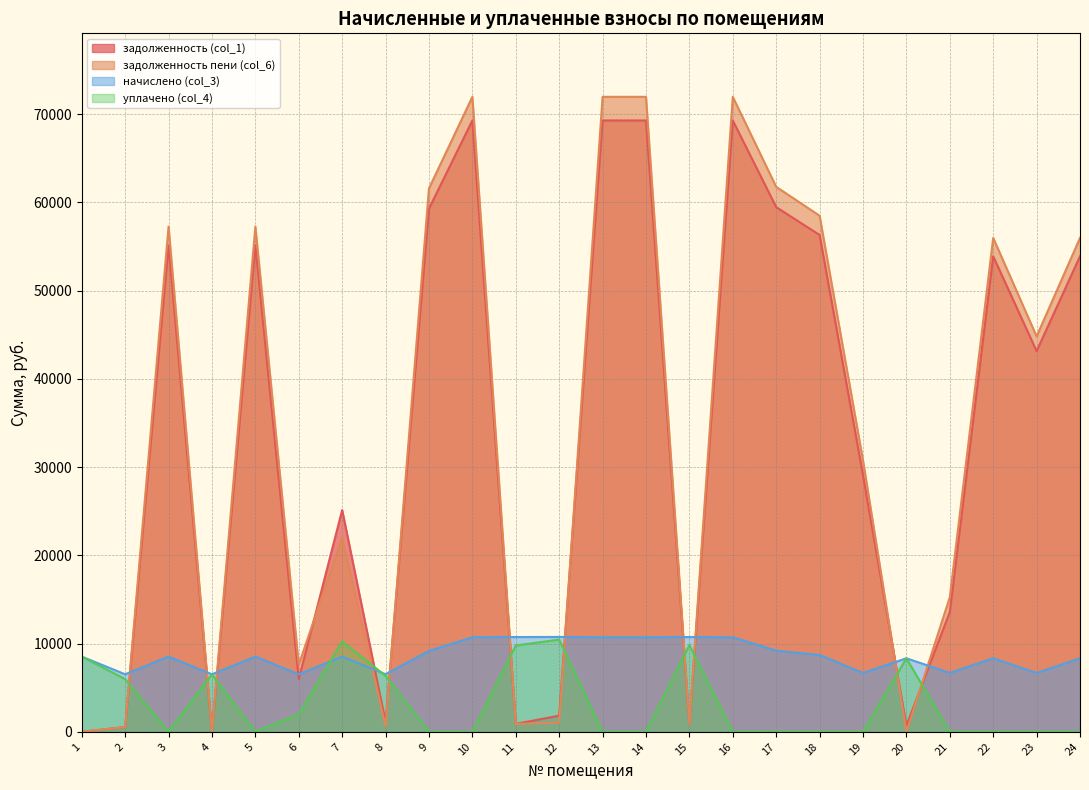

Which series has the widest spread of values?

задолженность пени (col_6)